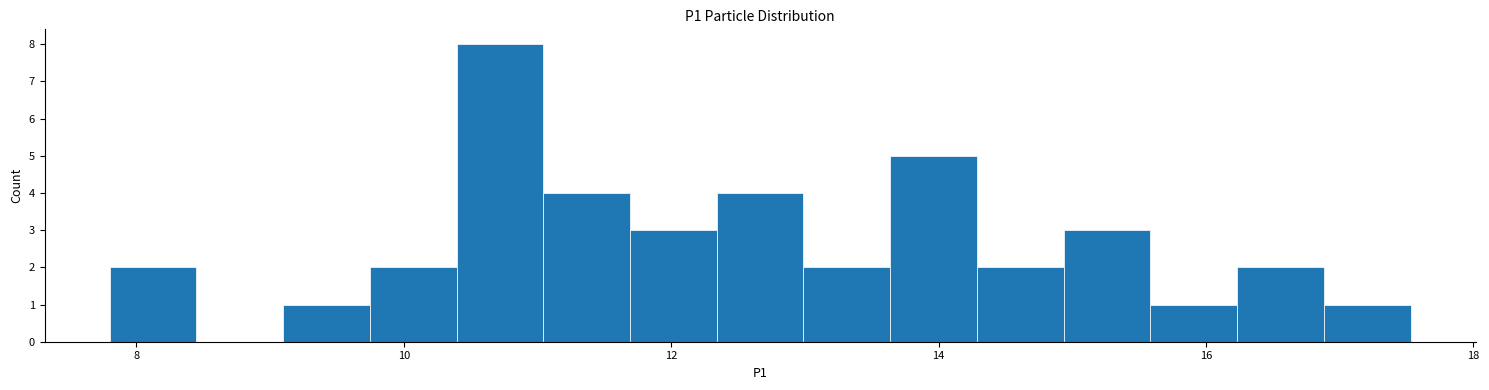

Around what value on the x-axis is the tallest bar? Give the approximate position of its centre, as read against the axis.

10.8